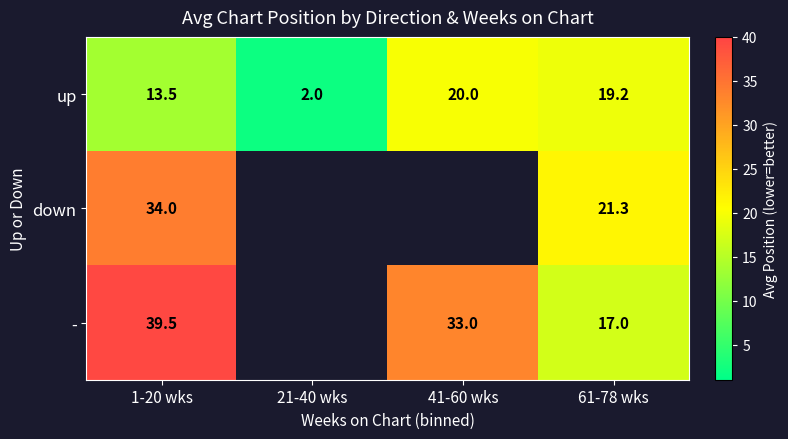

What value does the up series have at 1-20 wks?

13.5